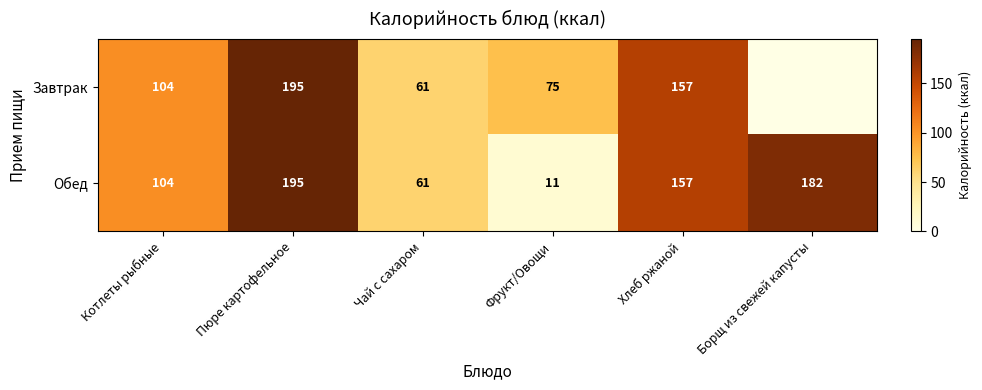

Is the value of Обед at Хлеб ржаной greater than the value of Завтрак at Котлеты рыбные?

Yes